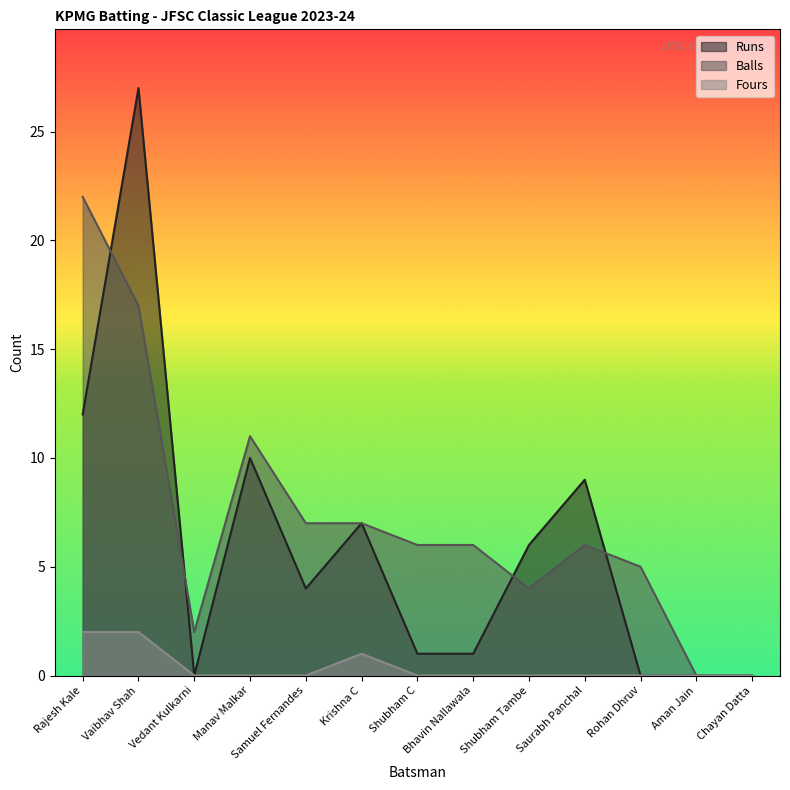

How many lines are shown in the chart?

3